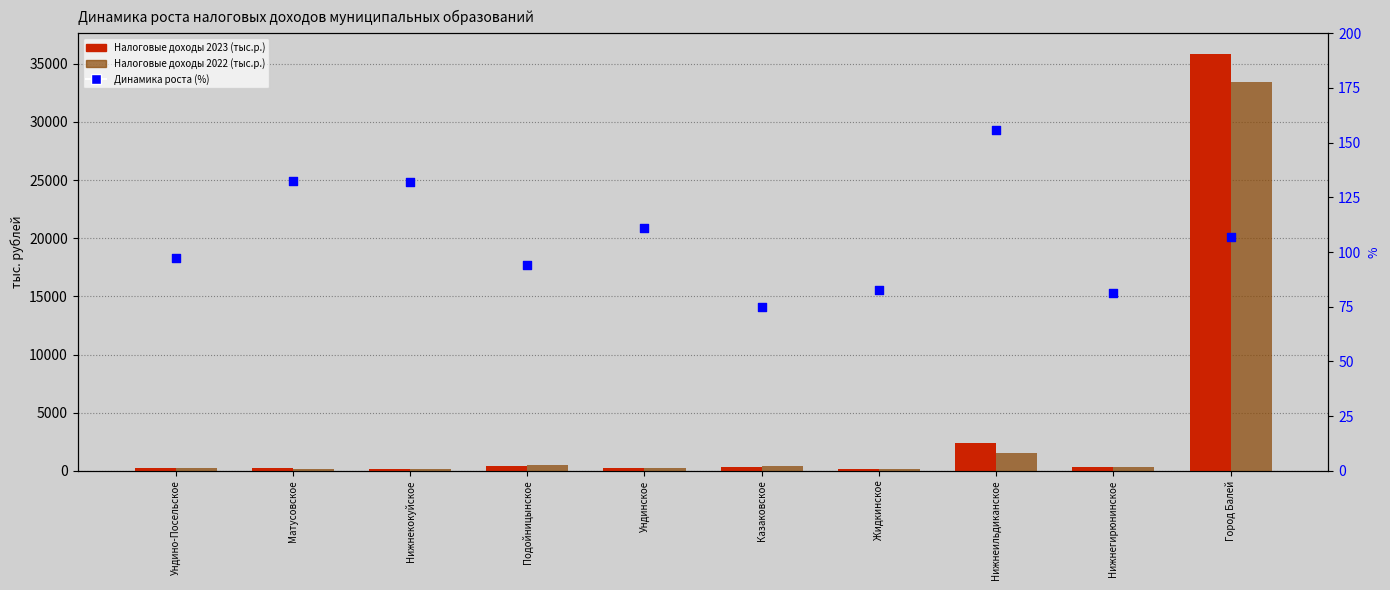

Which series has the largest total across all categories?

Налоговые доходы 2023 (тыс.р.)